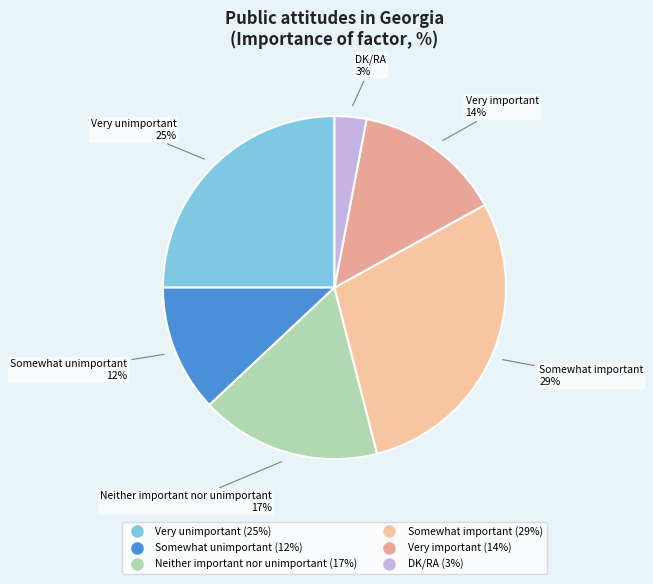

What is the smallest slice in the pie chart?

DK/RA